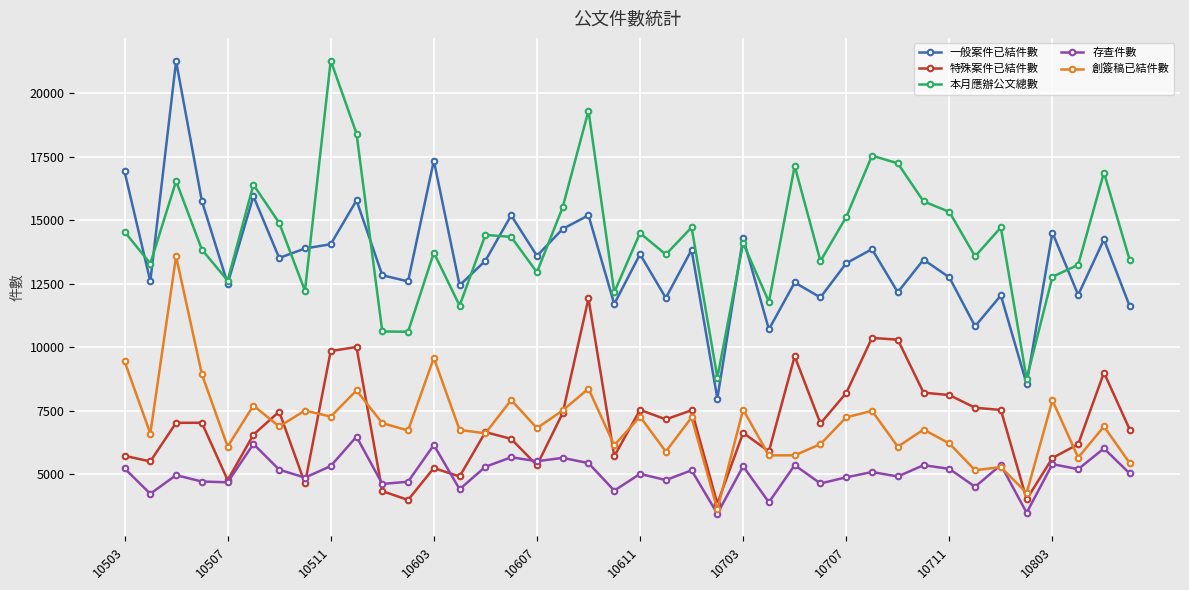

What is the value of the 一般案件已結件數 point at the 37th from the left?

14508